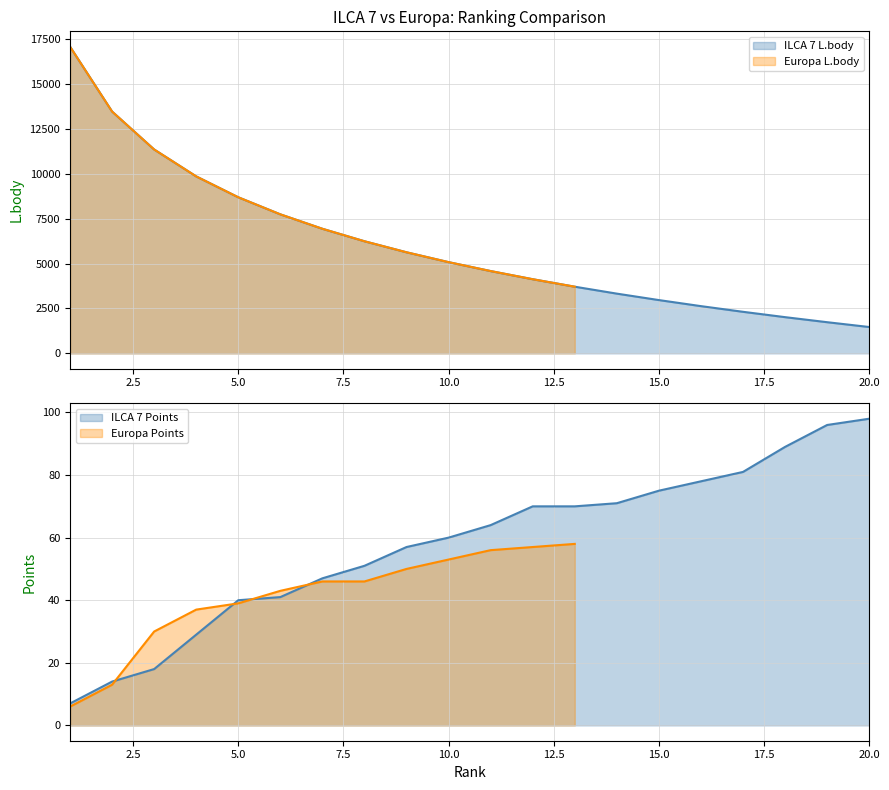

The ILCA 7 L.body series shows 8691 at 5. True or false?

True